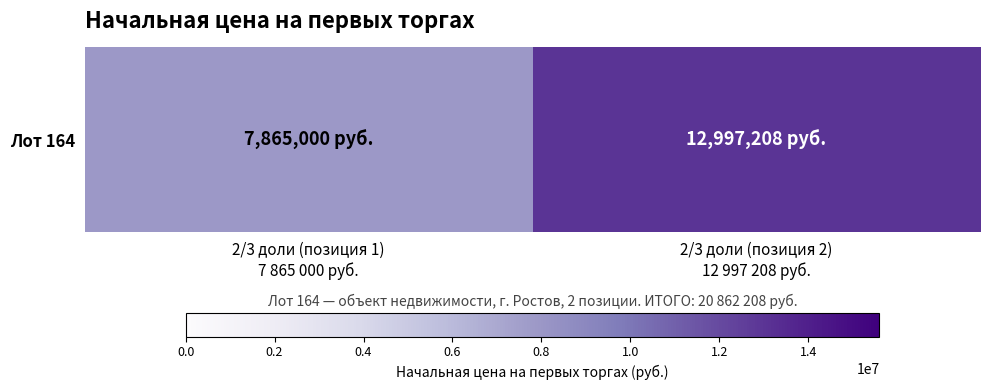

What is the smallest value displayed?

7865000